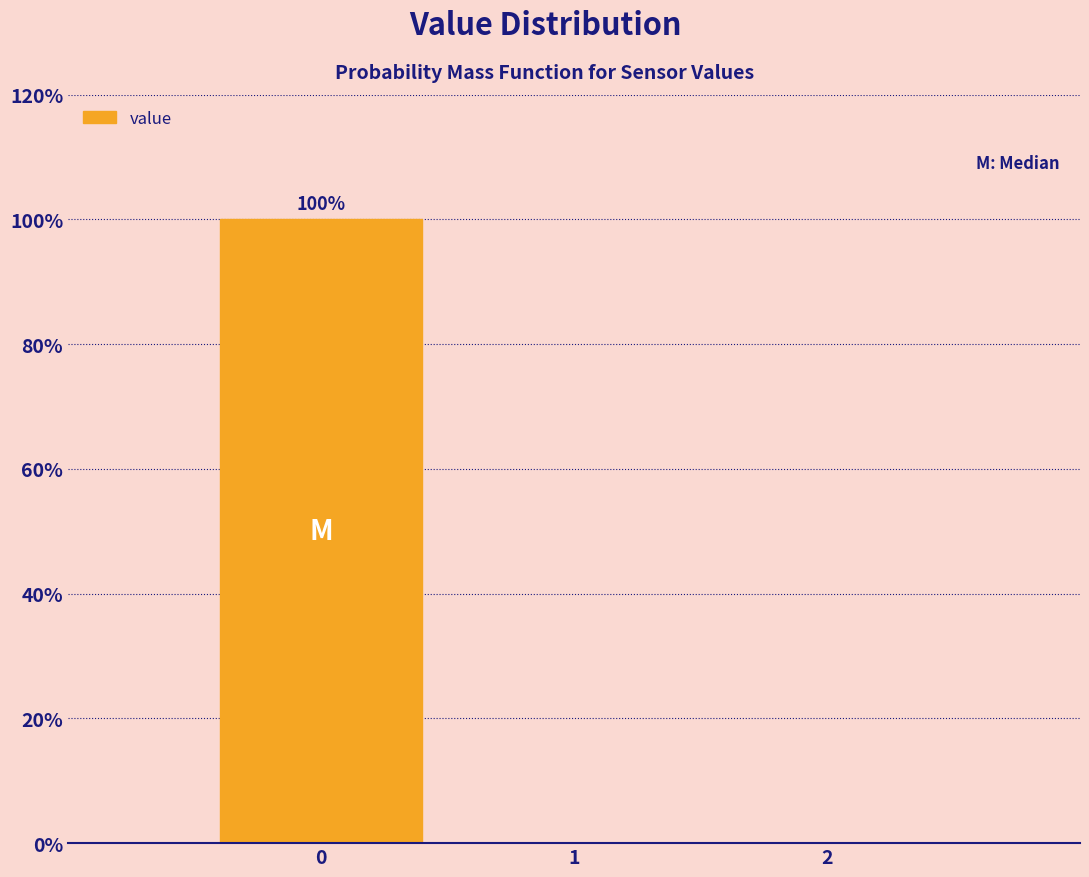

Which range on the x-axis has the tallest bar?

-0.5 to 0.5